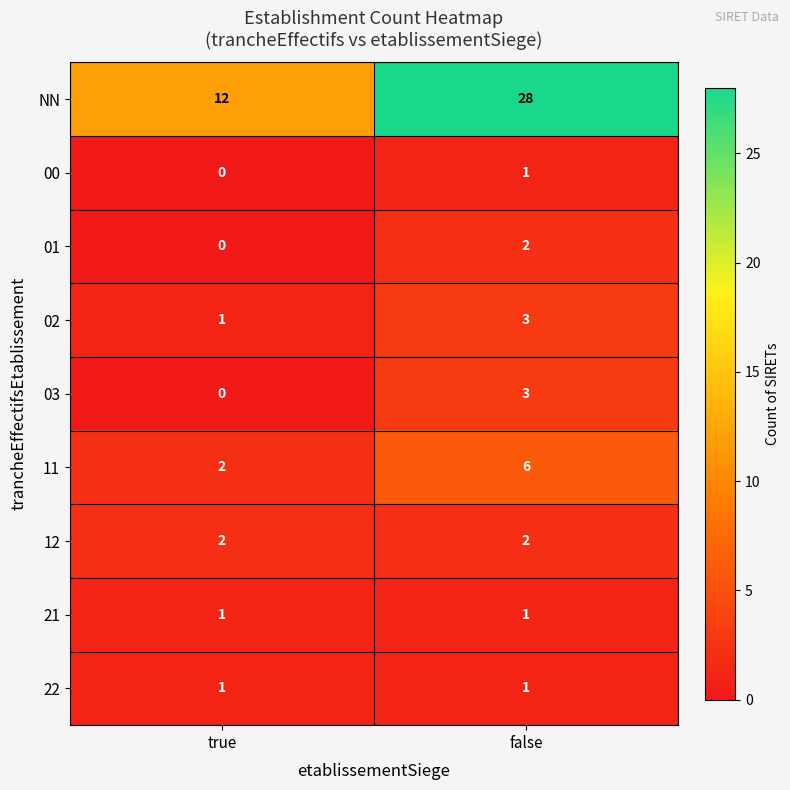

What is the spread (max minus min) of values at false?

27